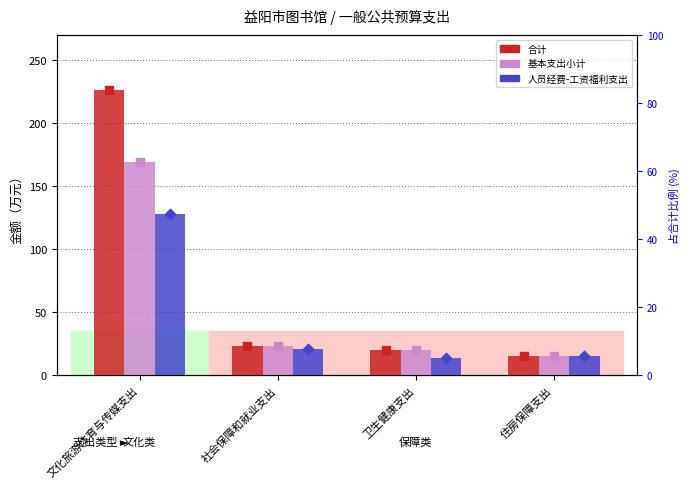

Which series has the largest total across all categories?

合计